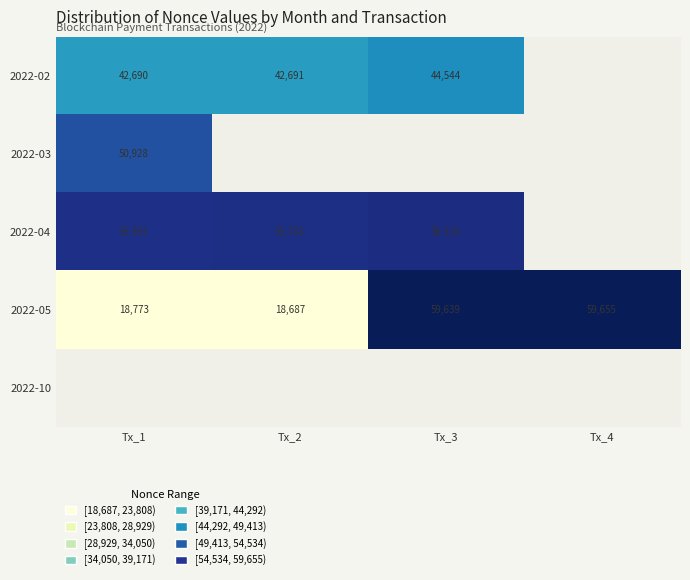

Where is 2022-05 nearest to the value 39171?

Tx_1